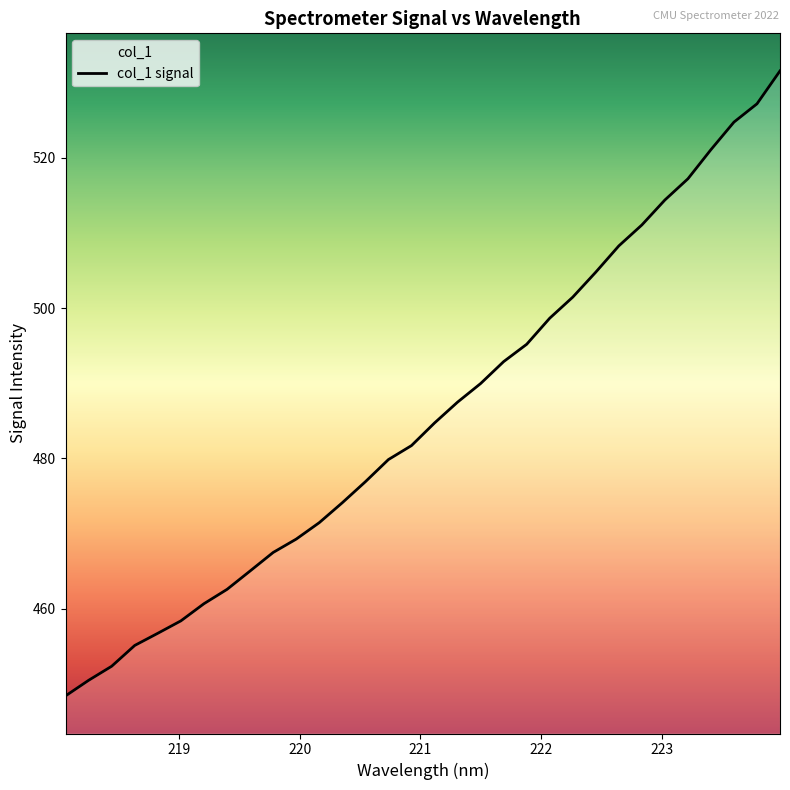

Reading right to left, transcribe all the data shown in this chart.

531.5	527.2	524.7	521.1	517.2	514.4	511.0	508.3	504.8	501.4	498.6	495.2	492.9	490.0	487.5	484.7	481.7	479.8	476.9	474.1	471.4	469.3	467.5	465.0	462.6	460.7	458.4	456.7	455.1	452.3	450.5	448.4